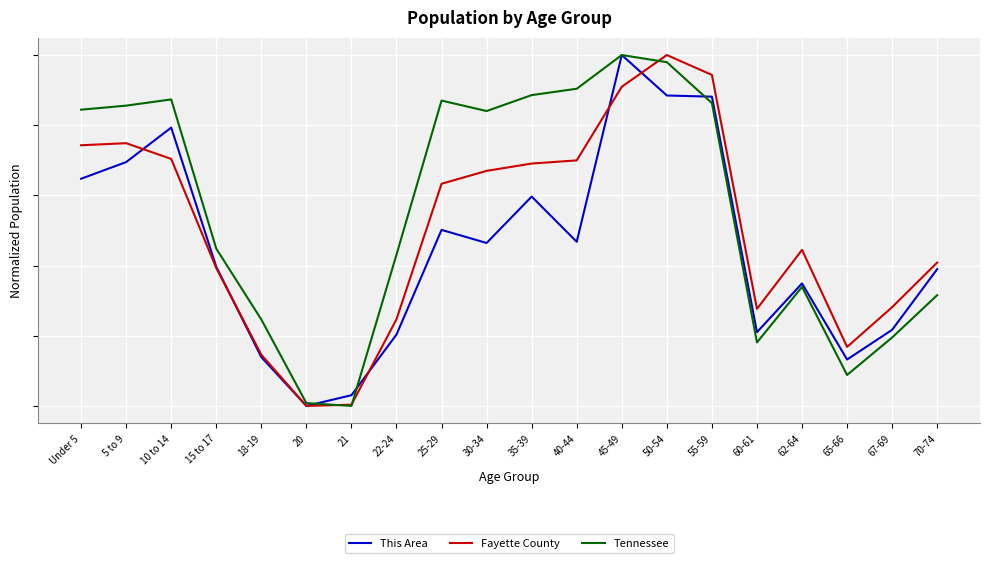

Which label corresponds to the largest value in the chart?

45-49